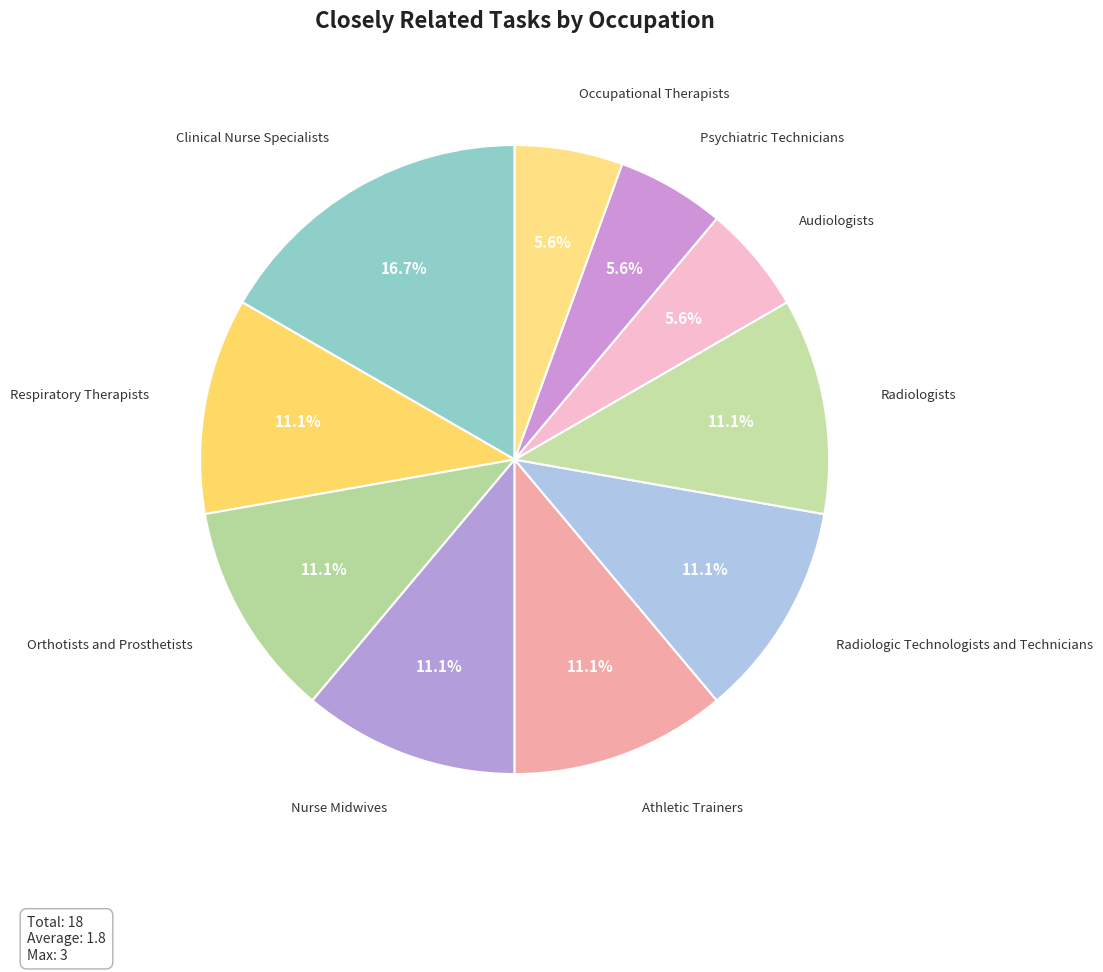

True or false: Orthotists and Prosthetists accounts for 11% of the total.

True